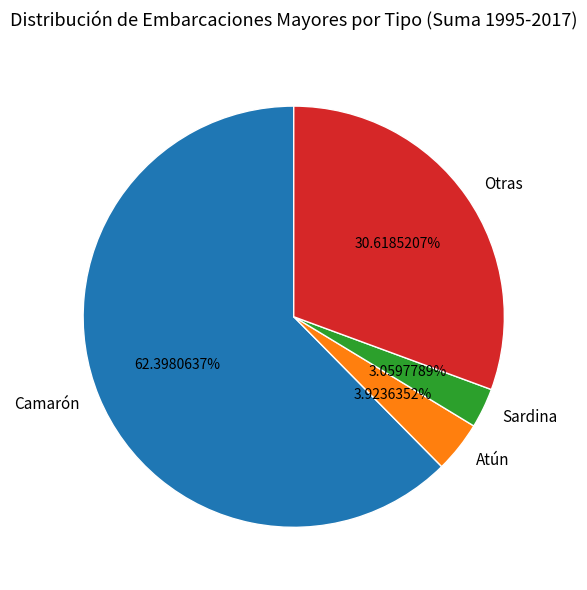

Which slice is the smallest?

Sardina